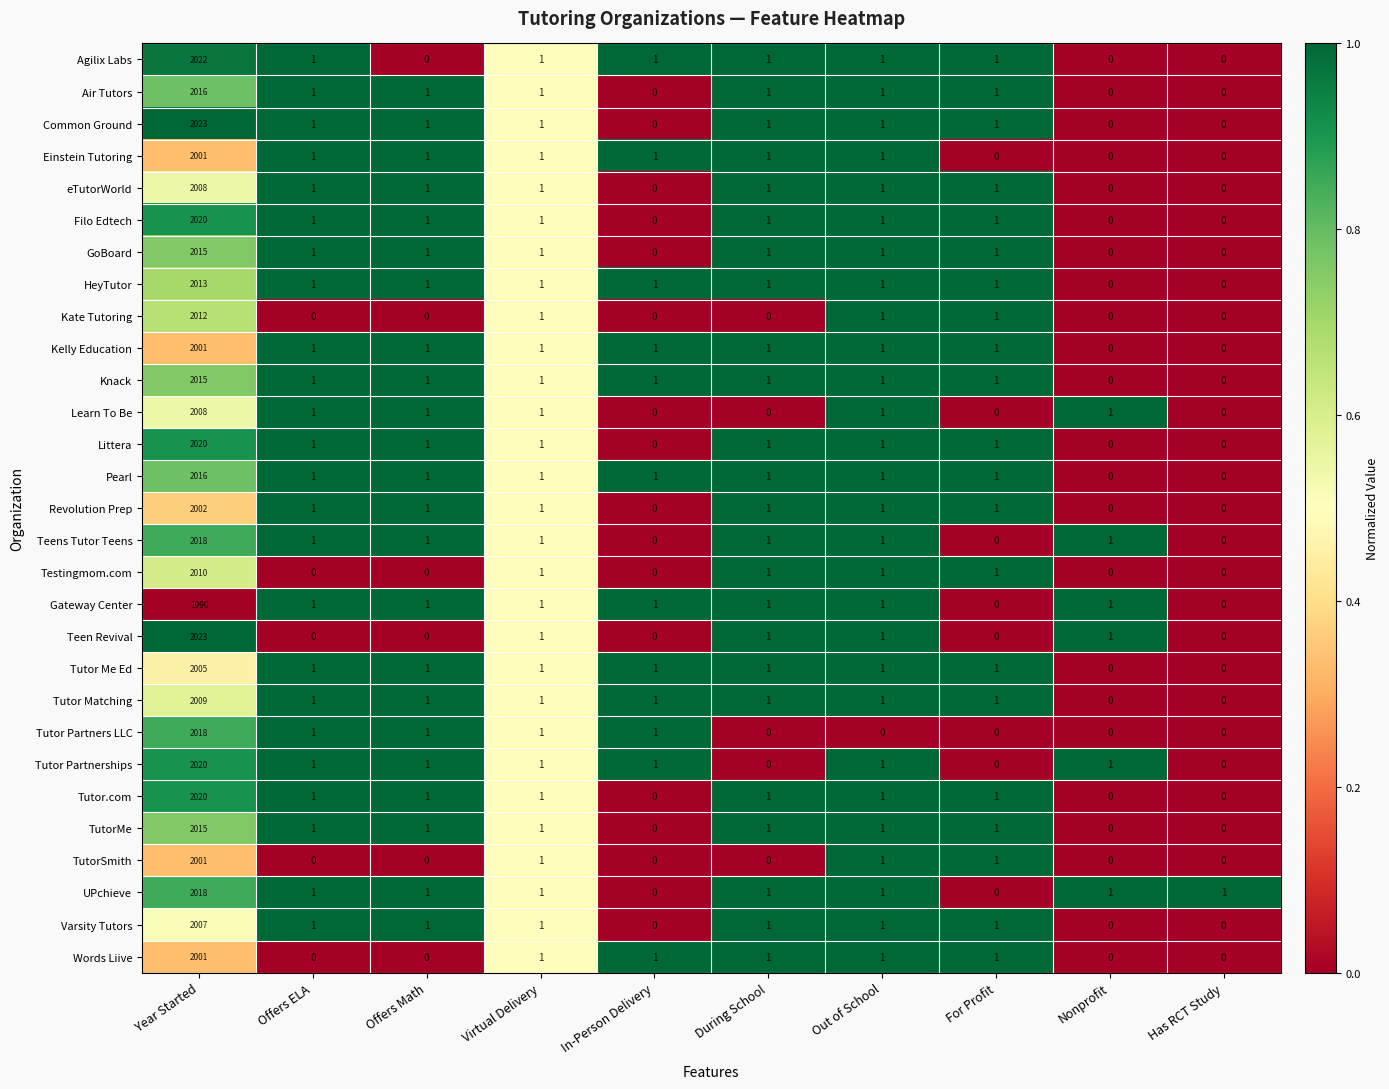

Is it true that Teen Revival equals -944 at In-Person Delivery?

False